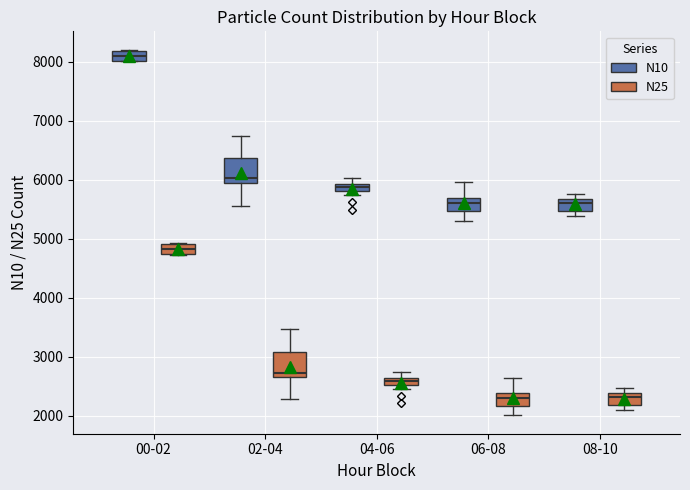

Where is the upper edge of the box for 00-02 (N10) on the y-axis? The values are not printed on the chart, so give them approximately, as read against the axis.

8200